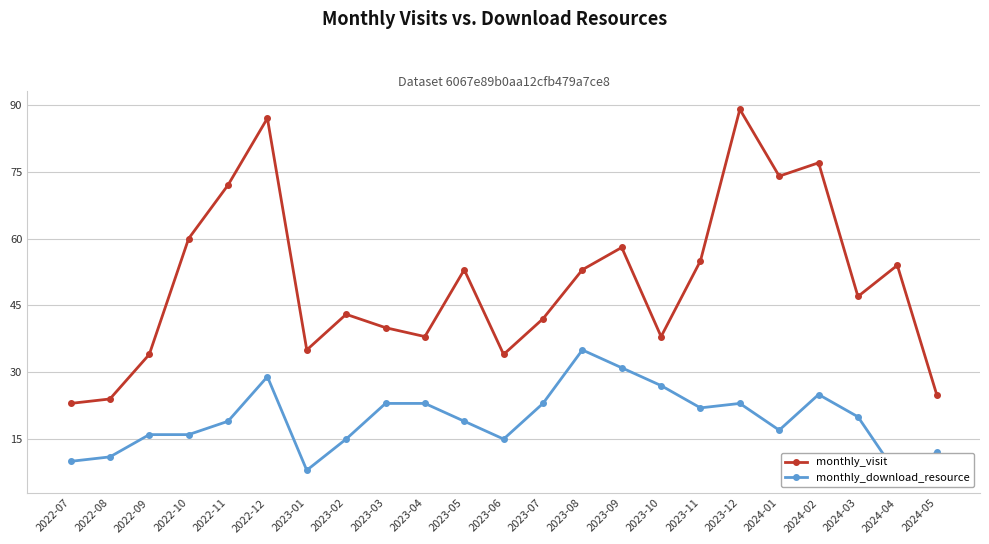

Which series has the largest total across all categories?

monthly_visit